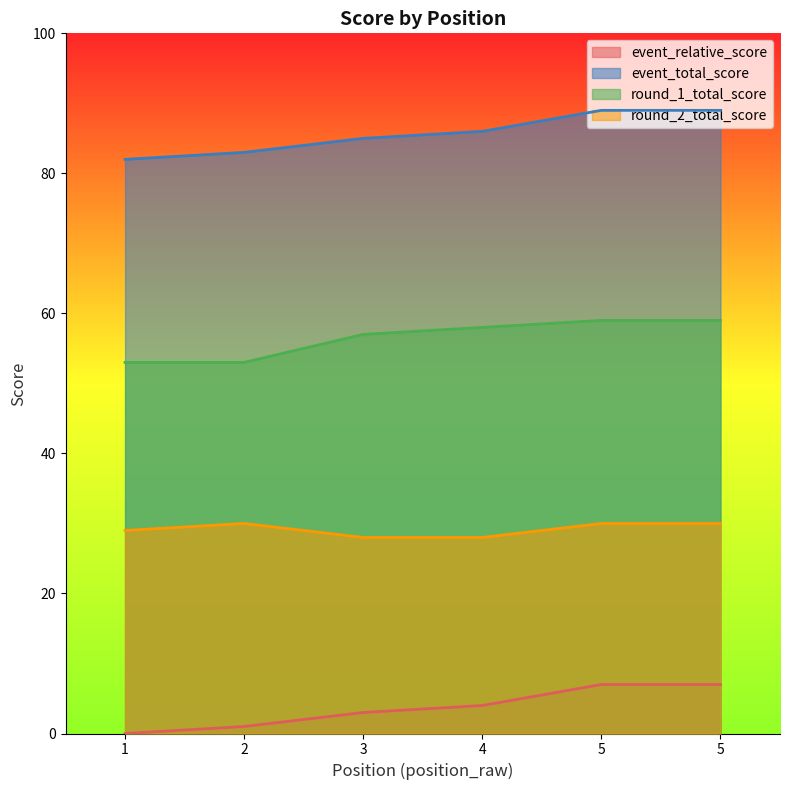

At which category does the chart reach its peak across all series?

5